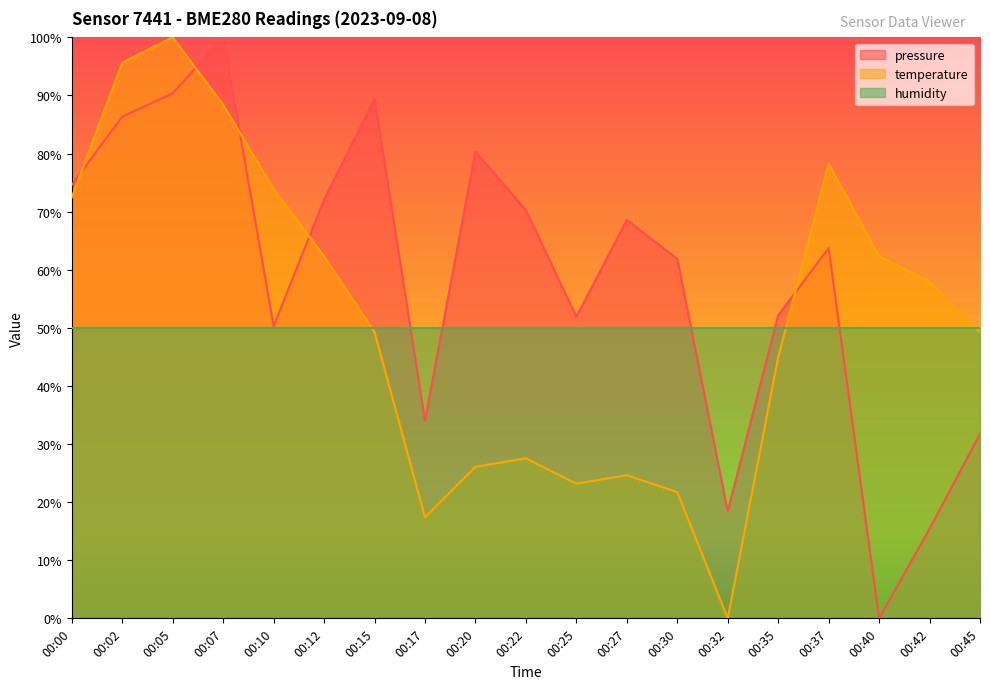

What value does the pressure series have at 00:27?

0.7